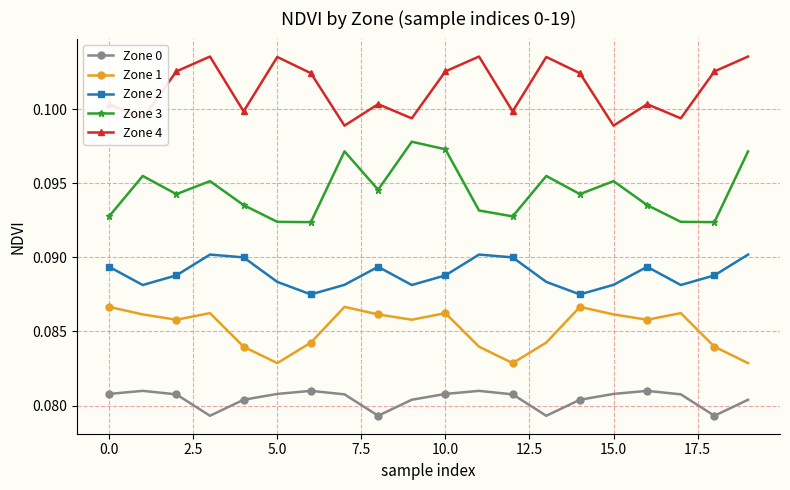

How many Zone 2 values are between 0 and 1?

20